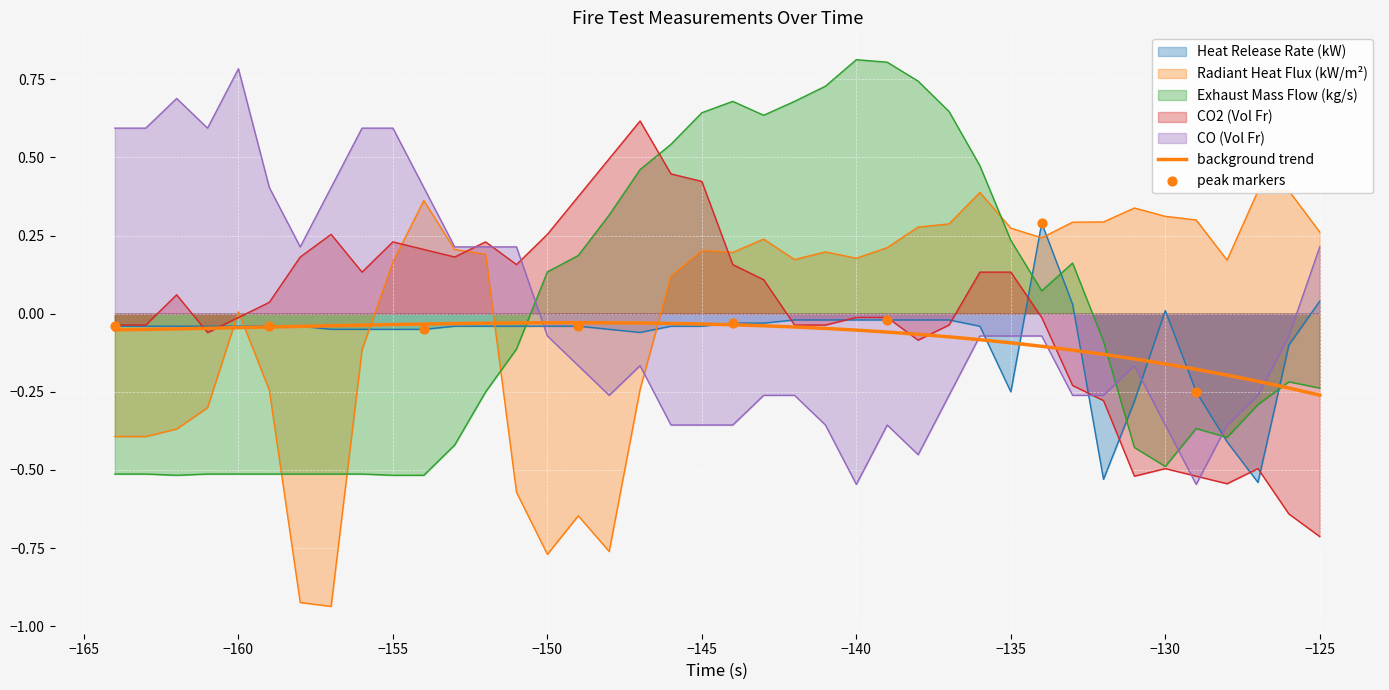

At how many categories does at least one series exceed 0?

40